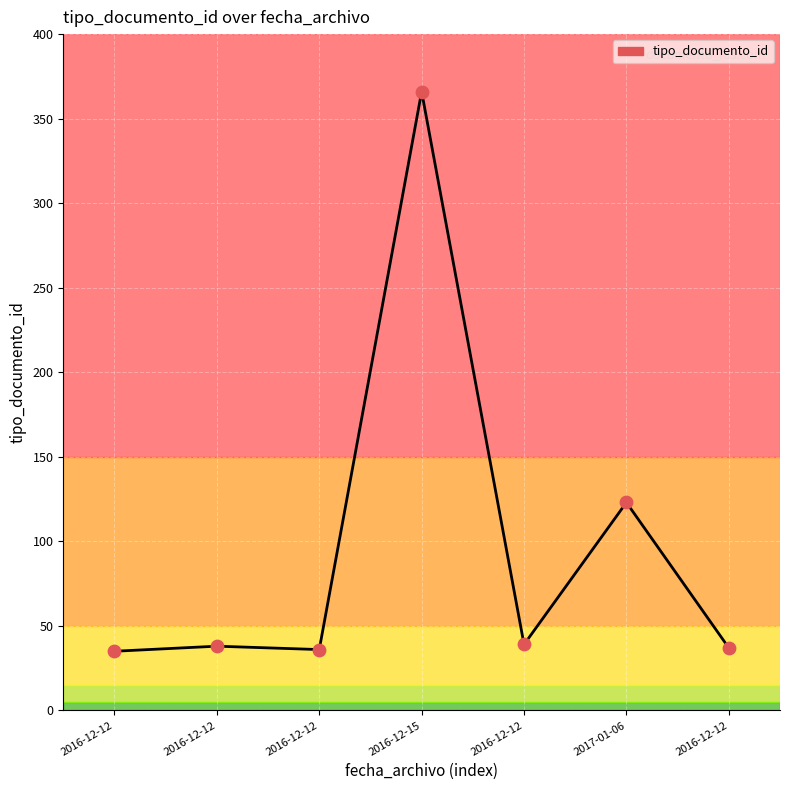

What is the change in value from 2017-01-06 to 2016-12-12?

-86